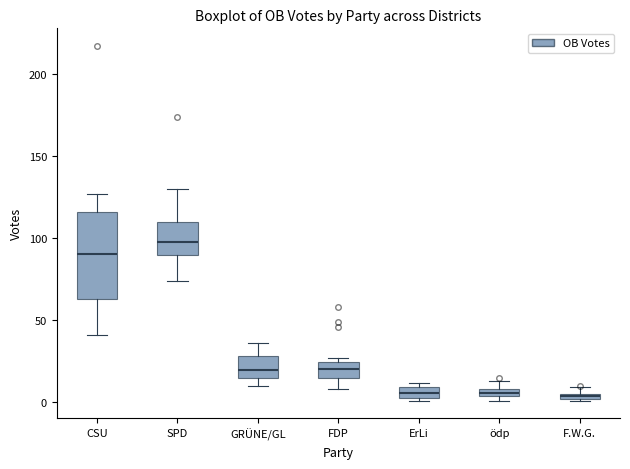

Where is the lower edge of the box for ErLi on the y-axis? The values are not printed on the chart, so give them approximately, as read against the axis.

5